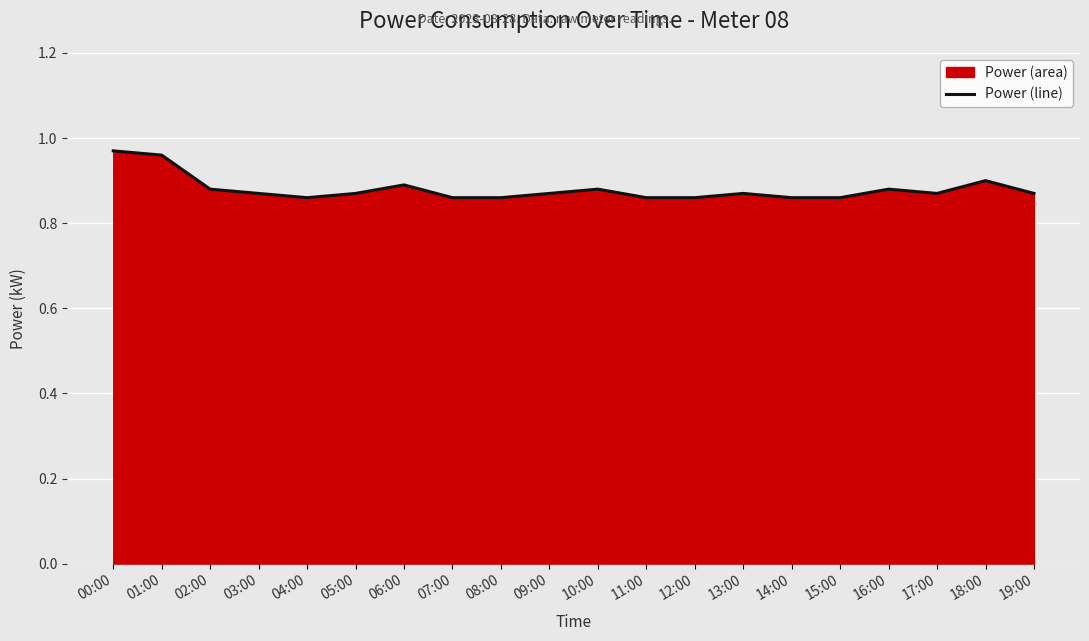

Where is the first local minimum?

04:00